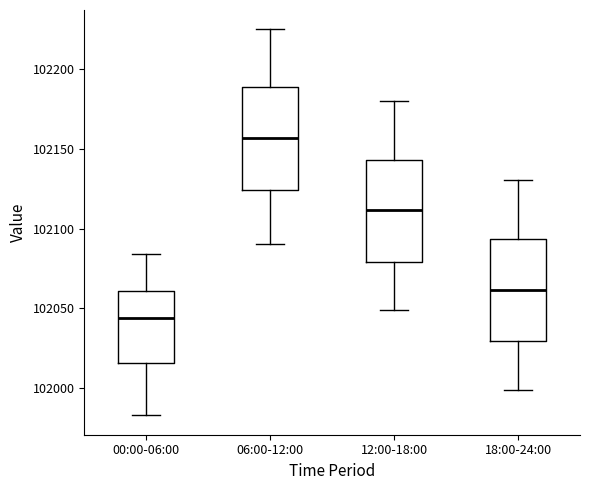

Which box's median line is the highest?

06:00-12:00